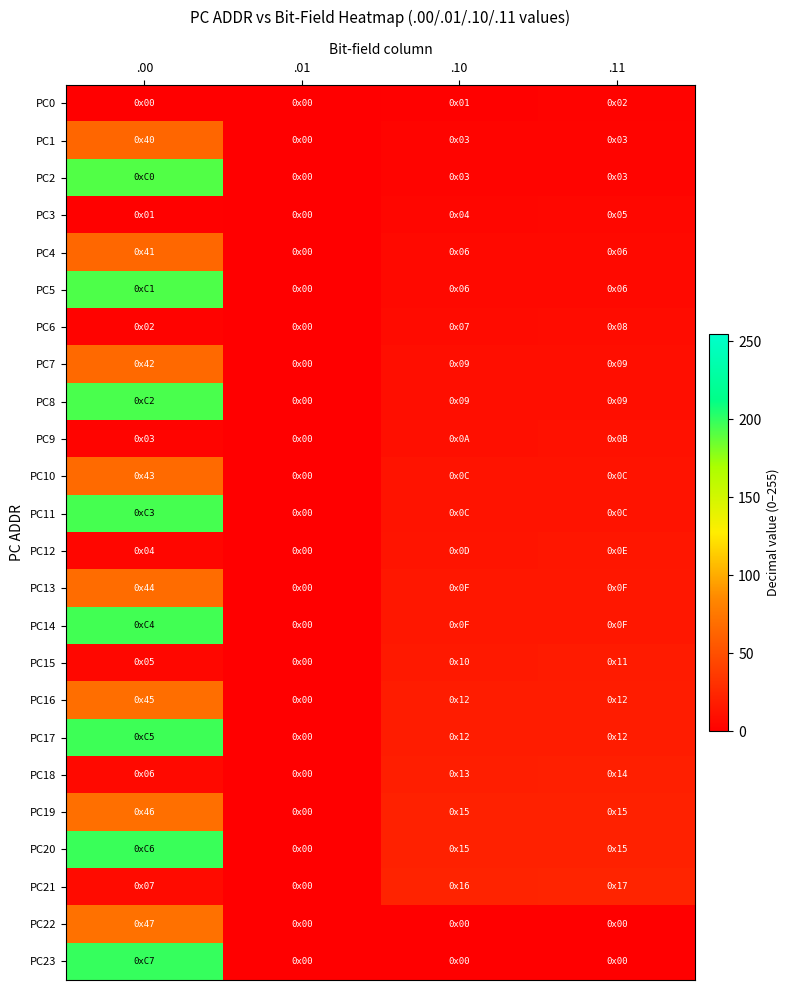

Reading right to left, list all the values displayed in this chart.

PC0: .11=2	.10=1	.01=0	.00=0
PC1: .11=3	.10=3	.01=0	.00=64
PC2: .11=3	.10=3	.01=0	.00=192
PC3: .11=5	.10=4	.01=0	.00=1
PC4: .11=6	.10=6	.01=0	.00=65
PC5: .11=6	.10=6	.01=0	.00=193
PC6: .11=8	.10=7	.01=0	.00=2
PC7: .11=9	.10=9	.01=0	.00=66
PC8: .11=9	.10=9	.01=0	.00=194
PC9: .11=11	.10=10	.01=0	.00=3
PC10: .11=12	.10=12	.01=0	.00=67
PC11: .11=12	.10=12	.01=0	.00=195
PC12: .11=14	.10=13	.01=0	.00=4
PC13: .11=15	.10=15	.01=0	.00=68
PC14: .11=15	.10=15	.01=0	.00=196
PC15: .11=17	.10=16	.01=0	.00=5
PC16: .11=18	.10=18	.01=0	.00=69
PC17: .11=18	.10=18	.01=0	.00=197
PC18: .11=20	.10=19	.01=0	.00=6
PC19: .11=21	.10=21	.01=0	.00=70
PC20: .11=21	.10=21	.01=0	.00=198
PC21: .11=23	.10=22	.01=0	.00=7
PC22: .11=0	.10=0	.01=0	.00=71
PC23: .11=0	.10=0	.01=0	.00=199